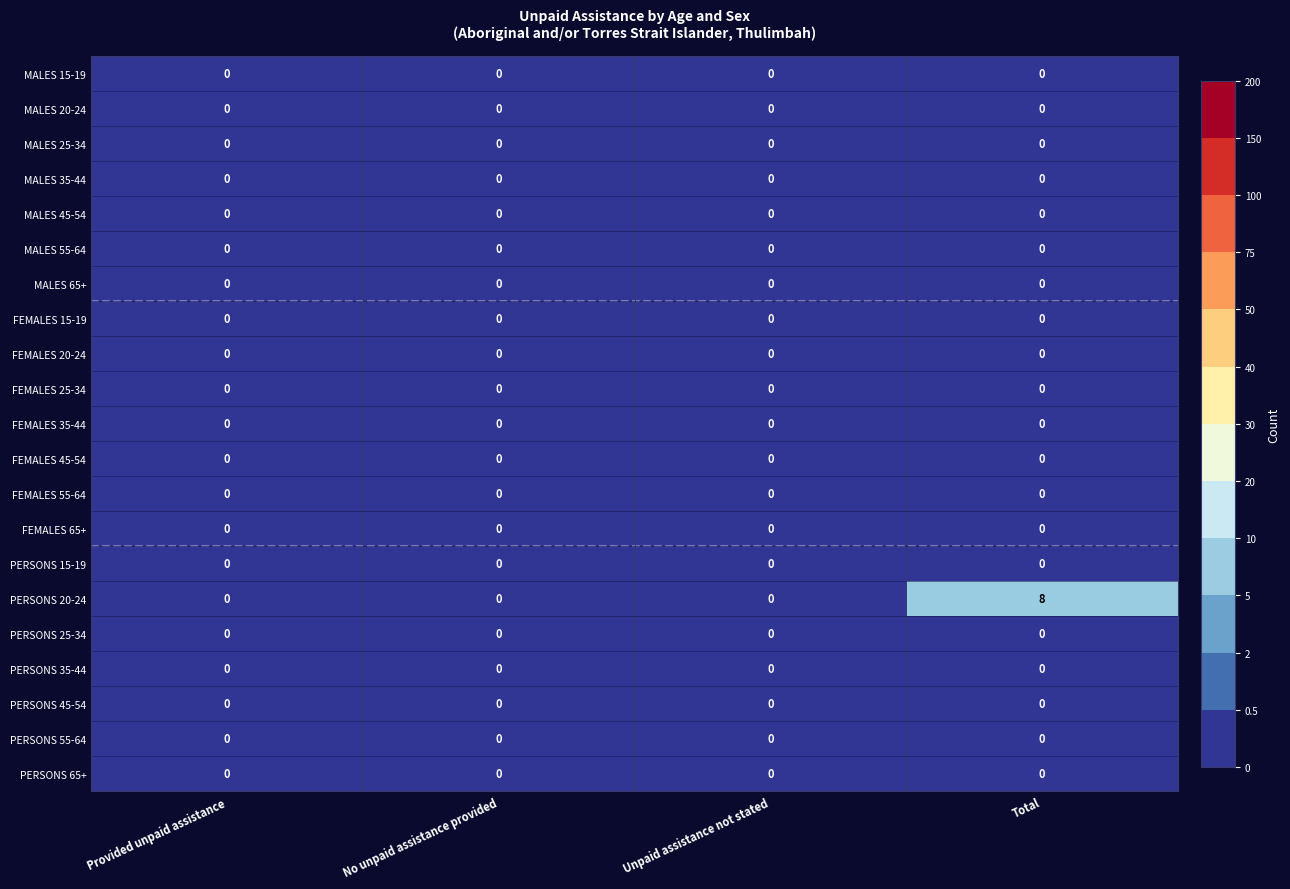

Is it true that MALES 45-54 equals 0 at No unpaid assistance provided?

True